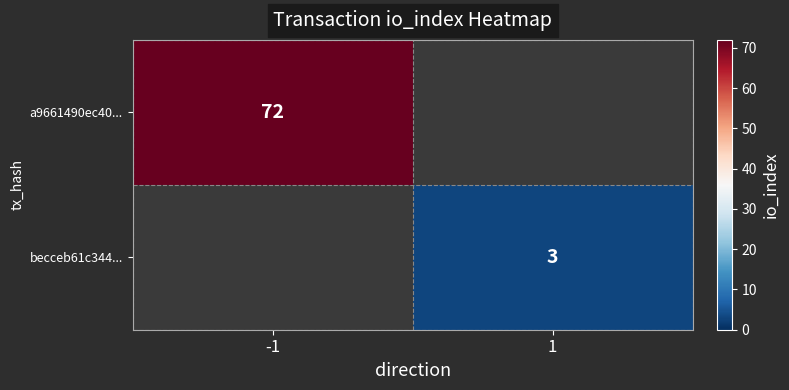

Is it true that becceb61c344... equals 3 at 1?

True